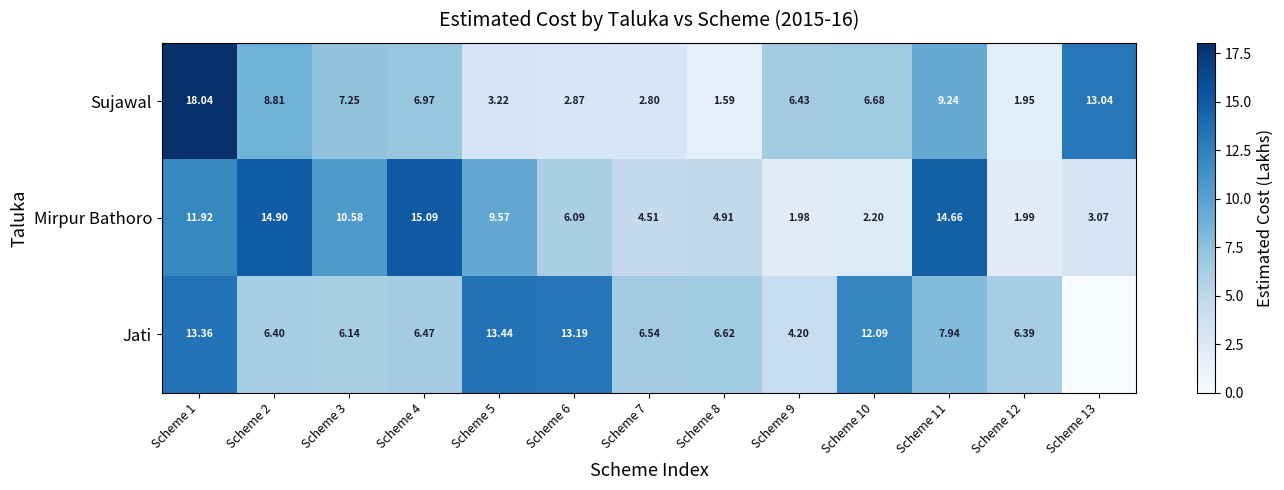

At Scheme 8, list the series in order from smallest to largest.

Sujawal, Mirpur Bathoro, Jati